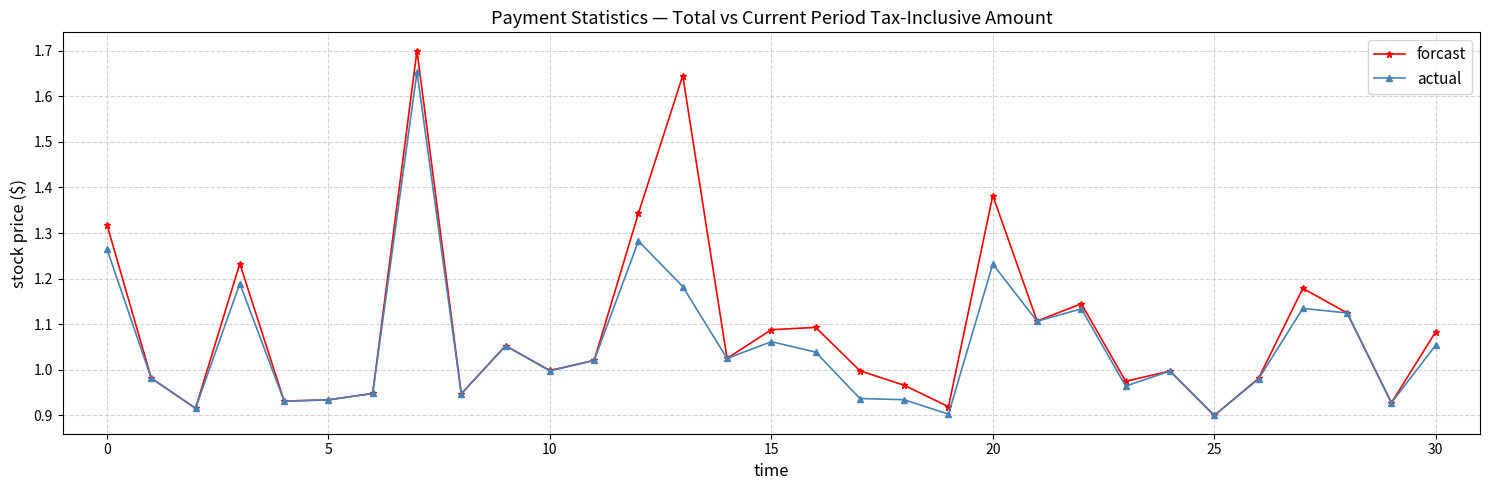

True or false: actual has more than 1 points higher than both neighbors.

True